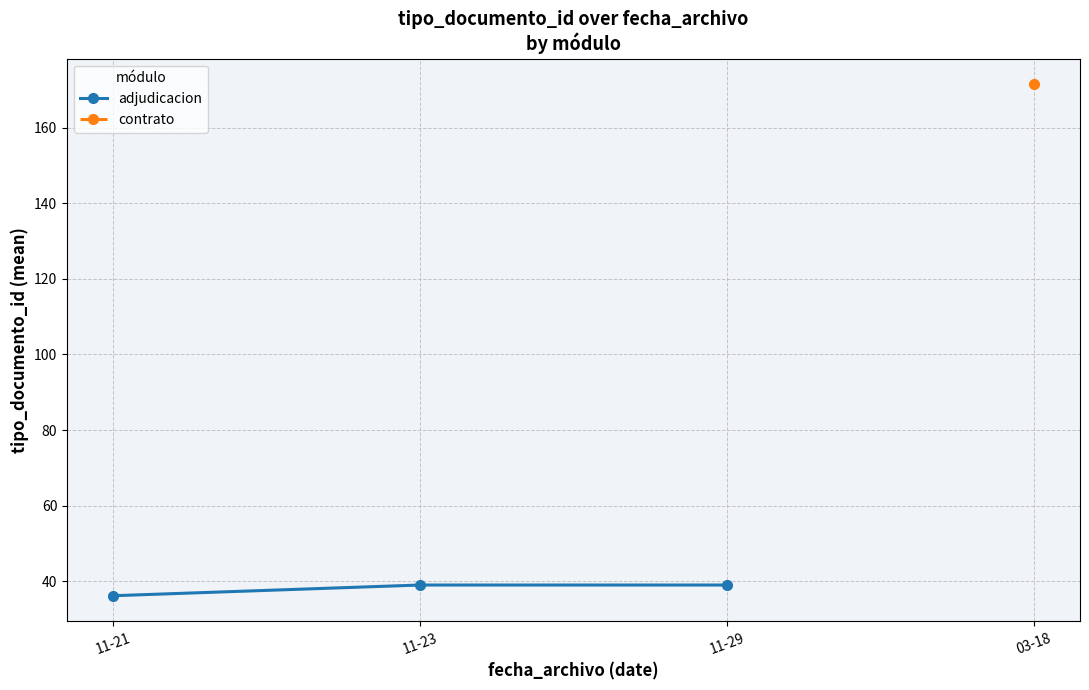

What is the highest value of the adjudicacion series?

39.0